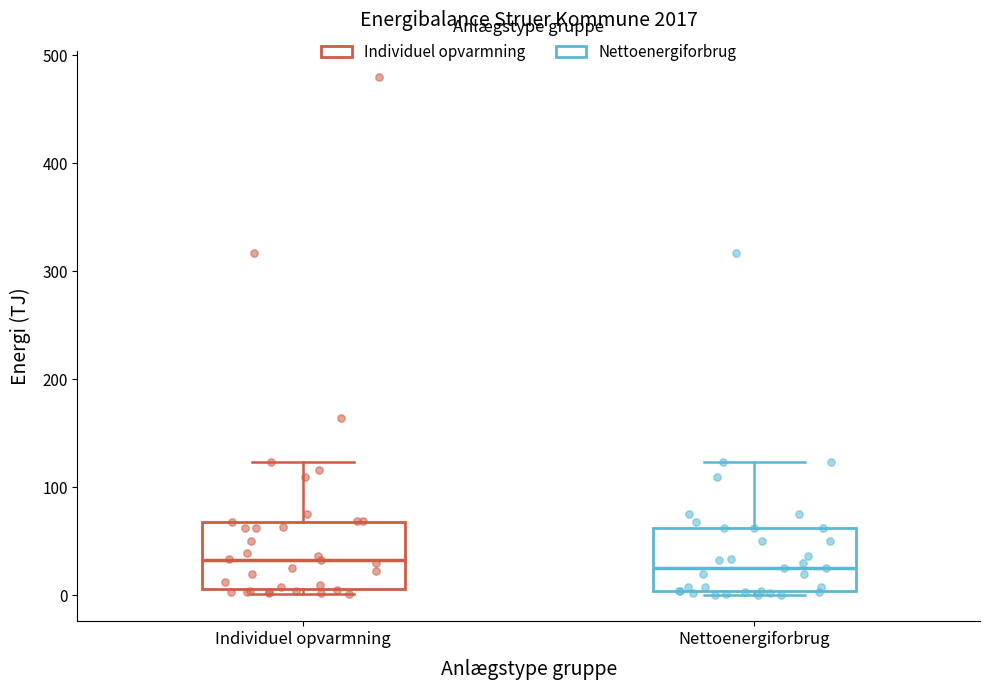

Reading left to right, transcribe this box plot: for each box, give where its median line is, the range the box spans, and where its two whiskers end, as read against the y-axis. The values are not printed on the chart, so give them approximately, as read against the axis.

Individuel opvarmning: median 30, box 10 to 70, whiskers 0 to 120
Nettoenergiforbrug: median 30, box 0 to 60, whiskers 0 (just below the box's lower edge) to 120